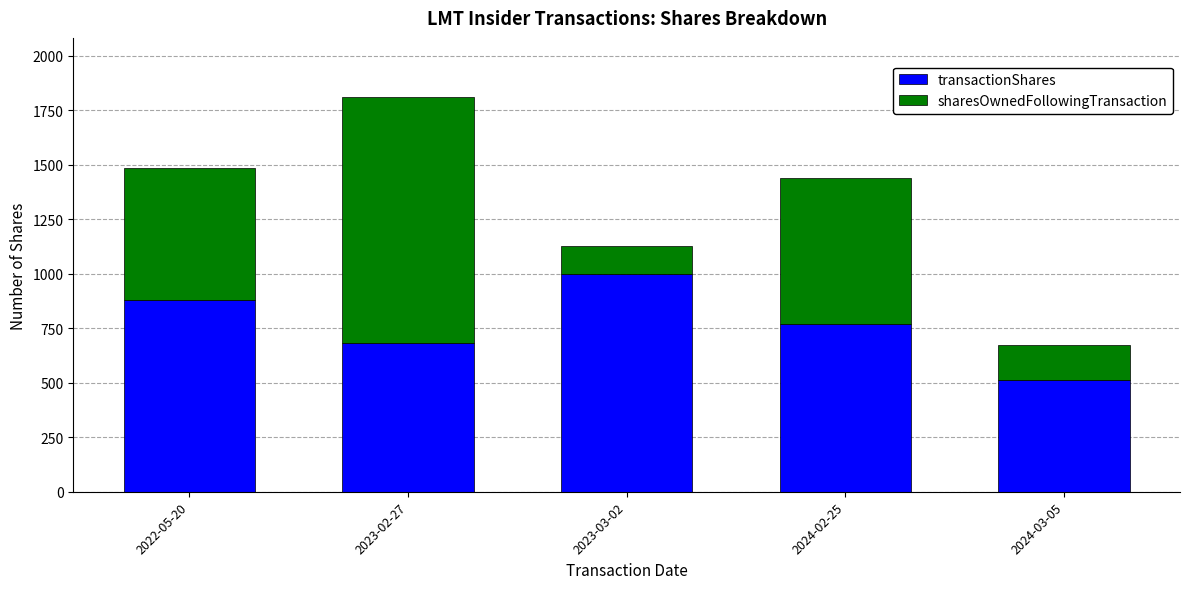

What is the maximum value for transactionShares?

999